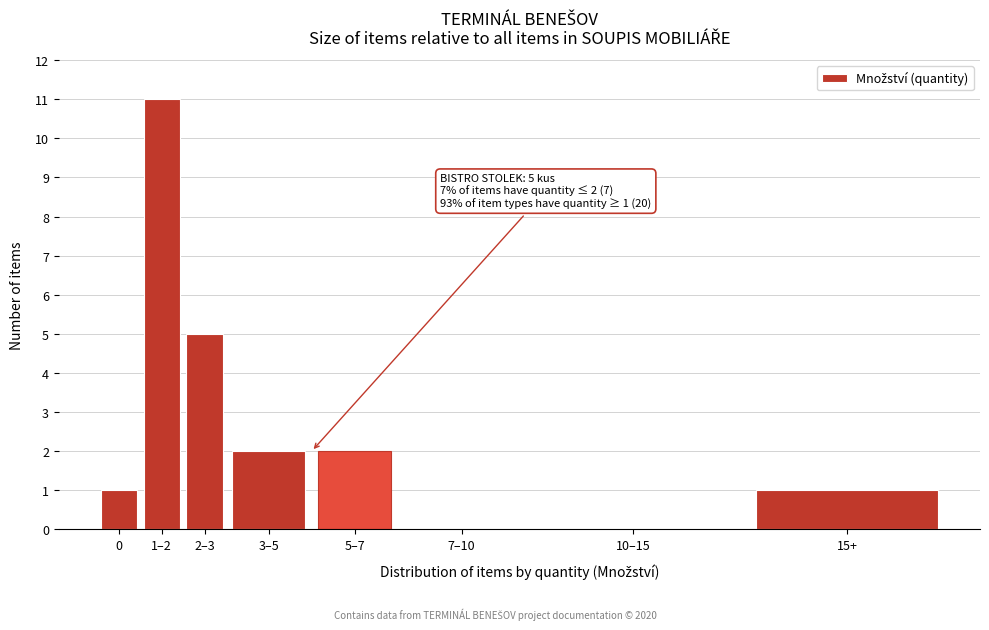

Reading left to right, list all the values displayed in this chart.

0=1	1–2=11	2–3=5	3–5=2	5–7=2	7–10=0	10–15=0	15+=1